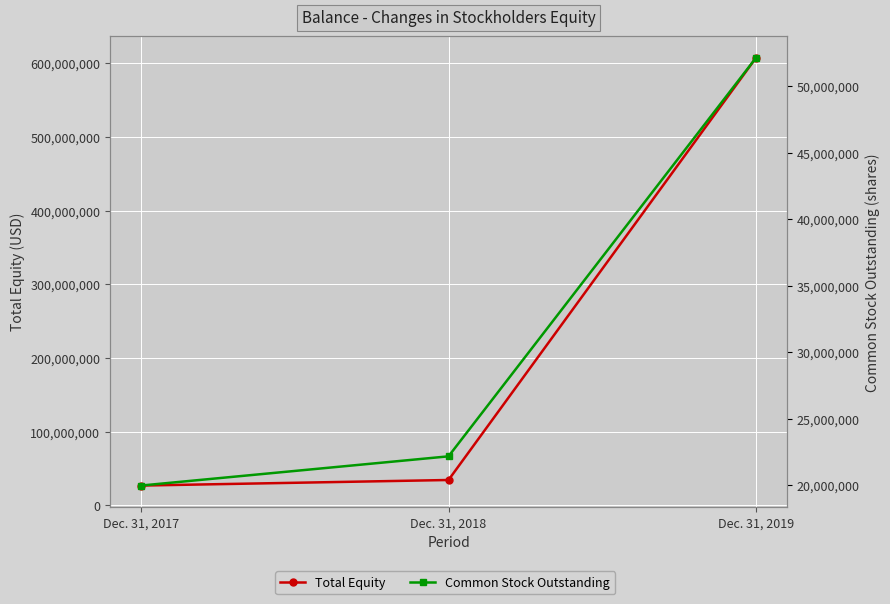

What is the difference between the maximum and minimum values in the Common Stock Outstanding series?

32175265